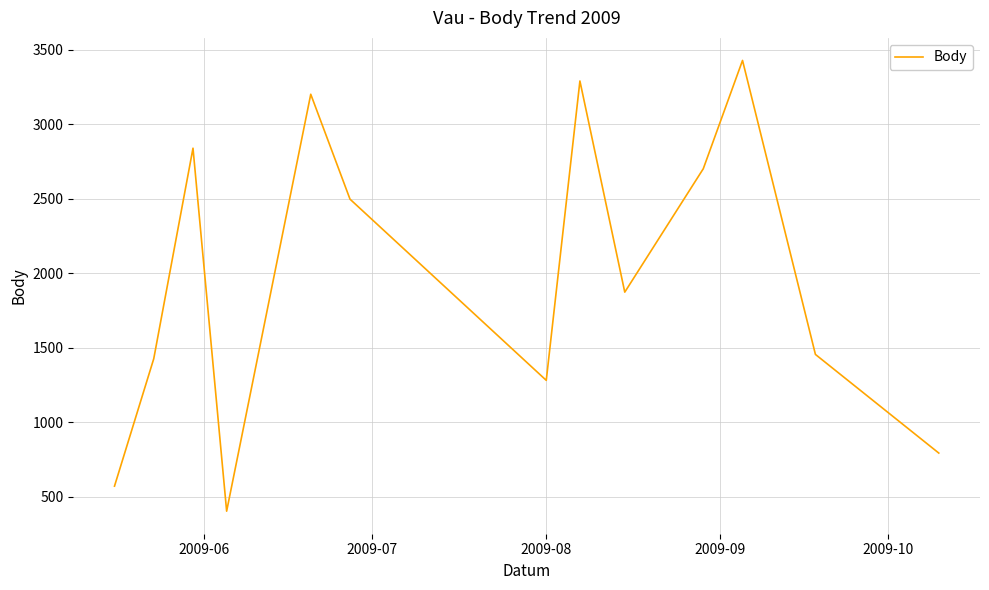

What is the minimum value shown in the chart?

402